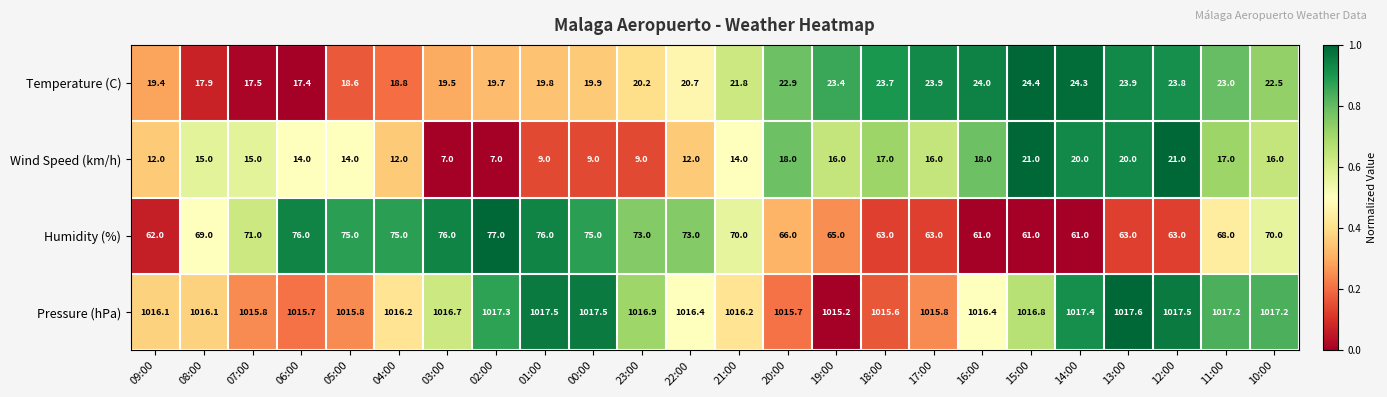

True or false: Pressure (hPa) has a value of 585.3 at 02:00.

False